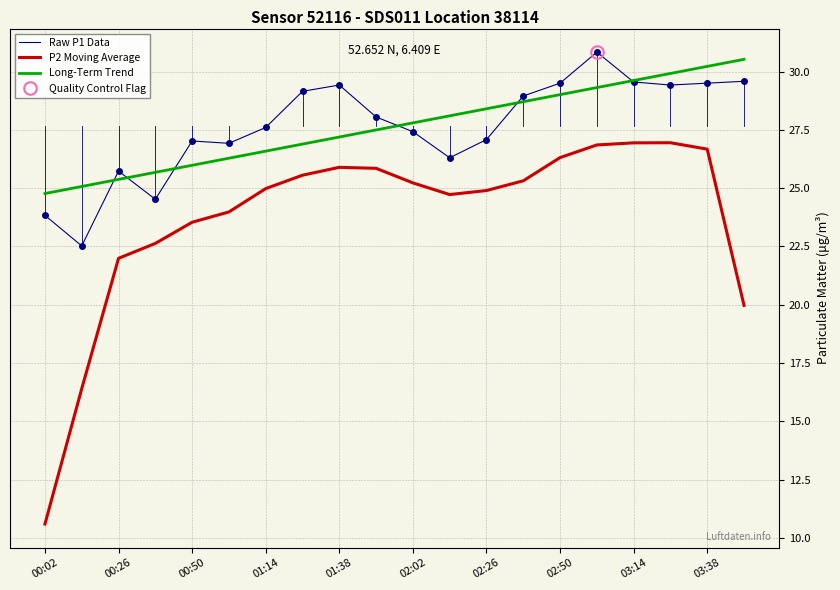

The P2 Moving Average series shows 25.9 at 01:38. True or false?

True